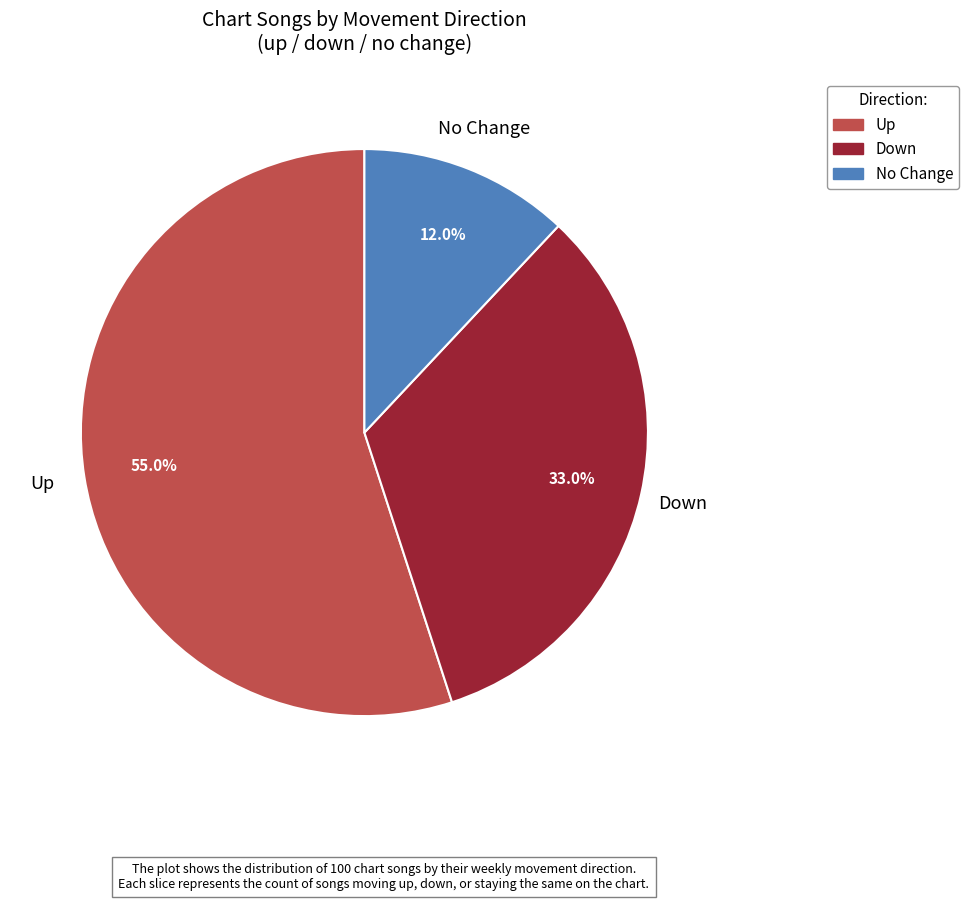

Does any single category account for the majority?

Yes